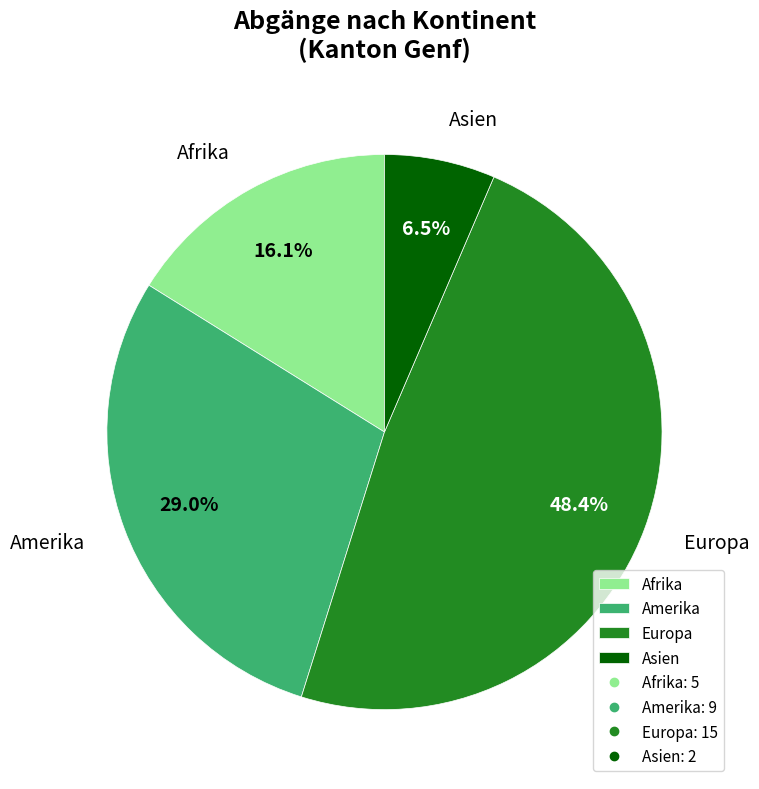

Is Europa the majority of the pie?

No